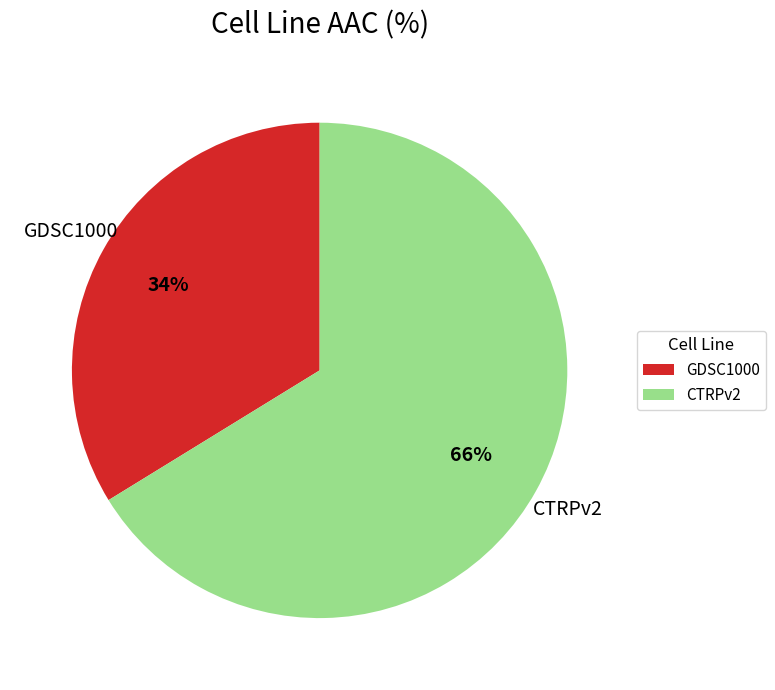

Approximately how many times larger is the value at GDSC1000 compared to CTRPv2?

0.5